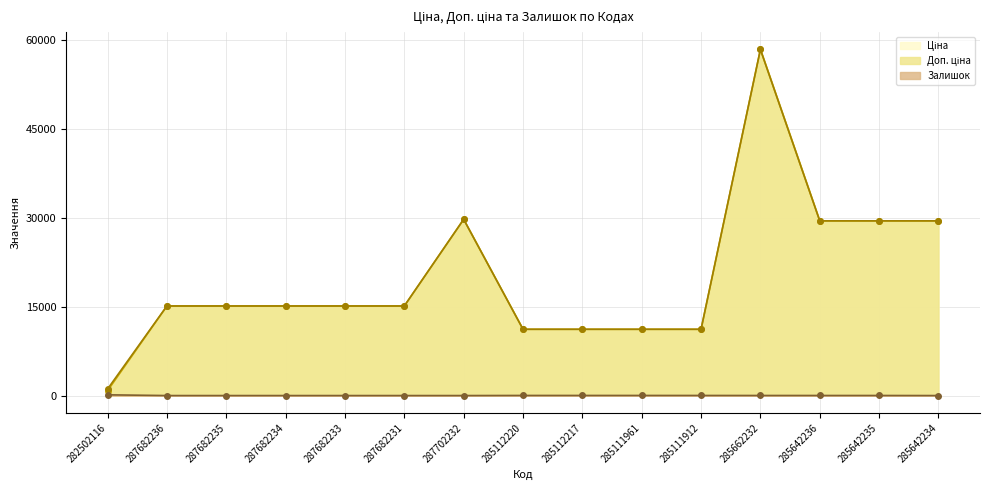

What is the spread (max minus min) of values at 287682234?

15120.0